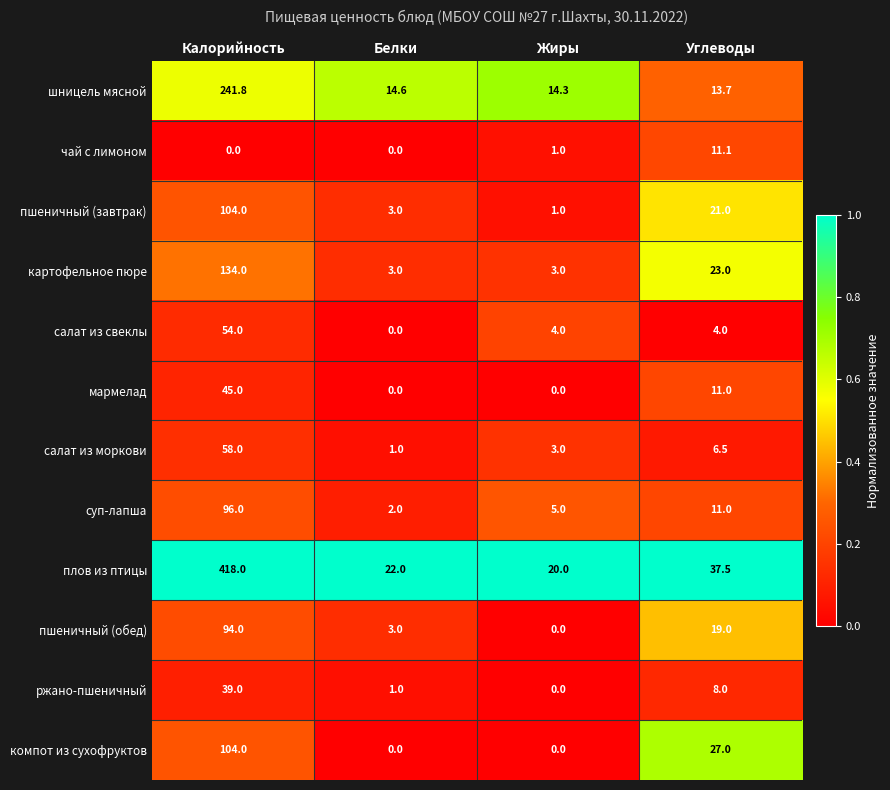

What is the greatest value displayed?

418.0